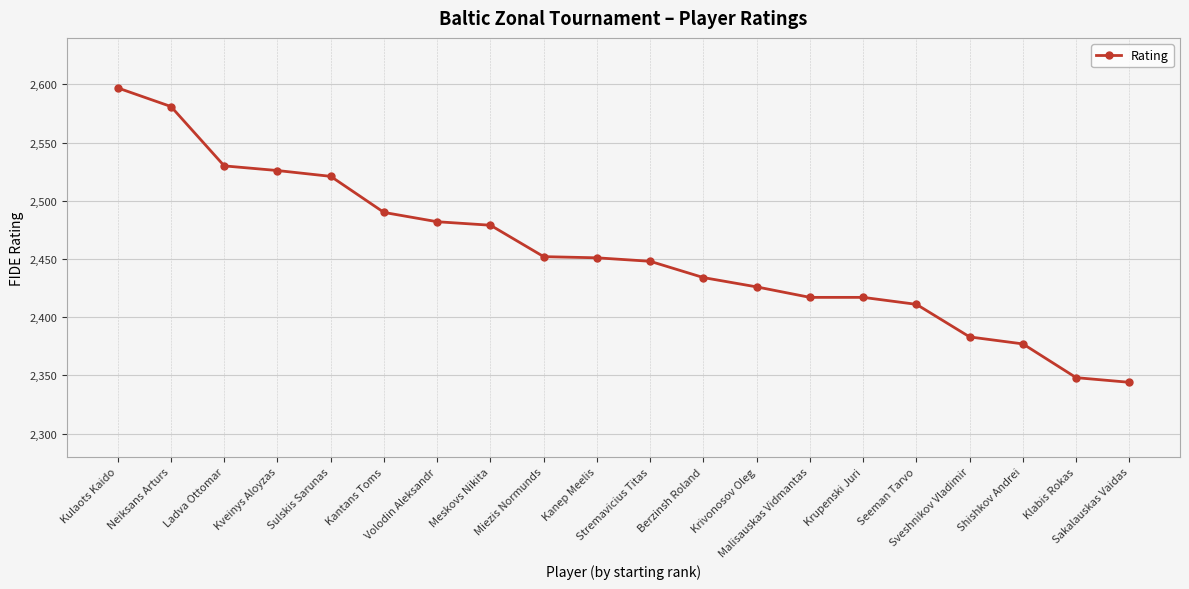

What is the minimum value shown in the chart?

2344